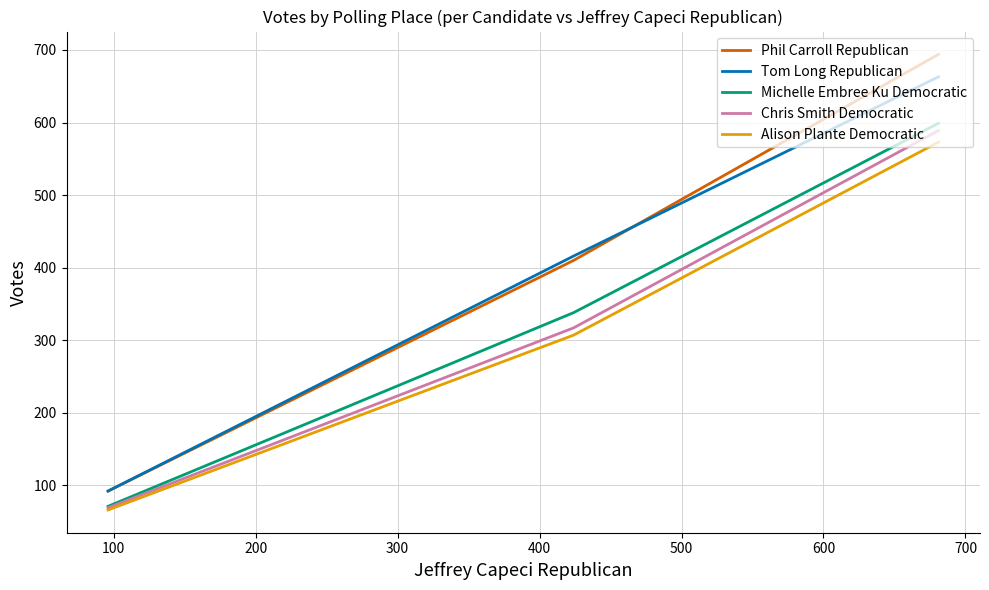

What are all the series names shown in the legend?

Phil Carroll Republican, Tom Long Republican, Michelle Embree Ku Democratic, Chris Smith Democratic, Alison Plante Democratic